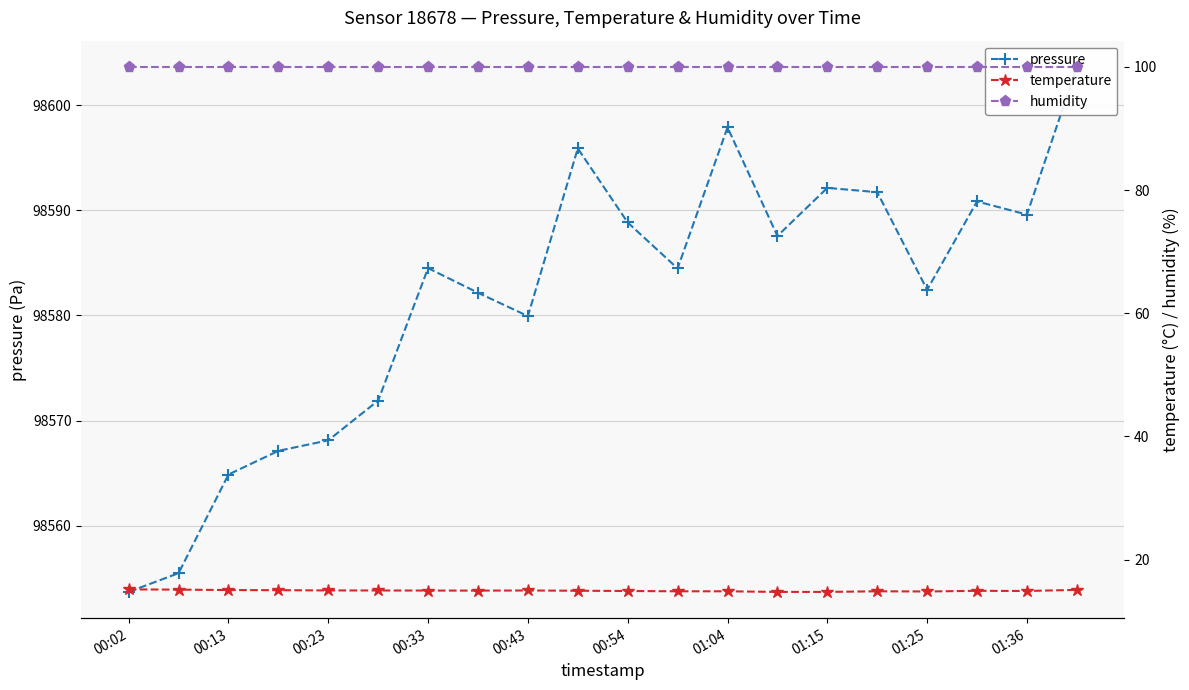

The humidity series shows 100.0 at 00:23. True or false?

True